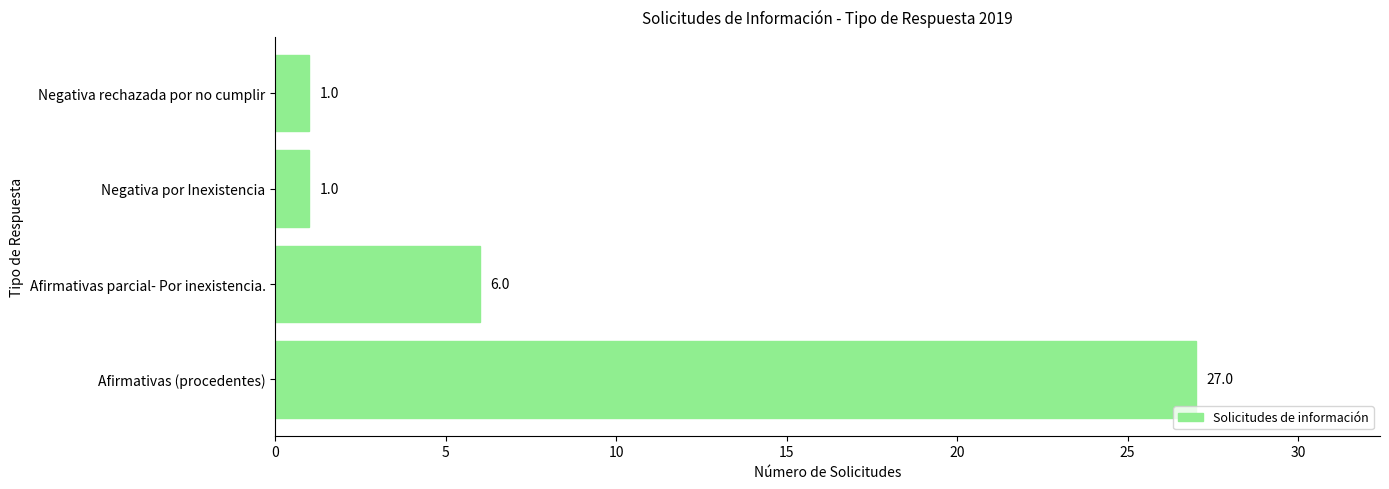

Reading bottom to top, list all the values displayed in this chart.

Afirmativas (procedentes)=27	Afirmativas parcial- Por inexistencia.=6	Negativa por Inexistencia=1	Negativa rechazada por no cumplir=1